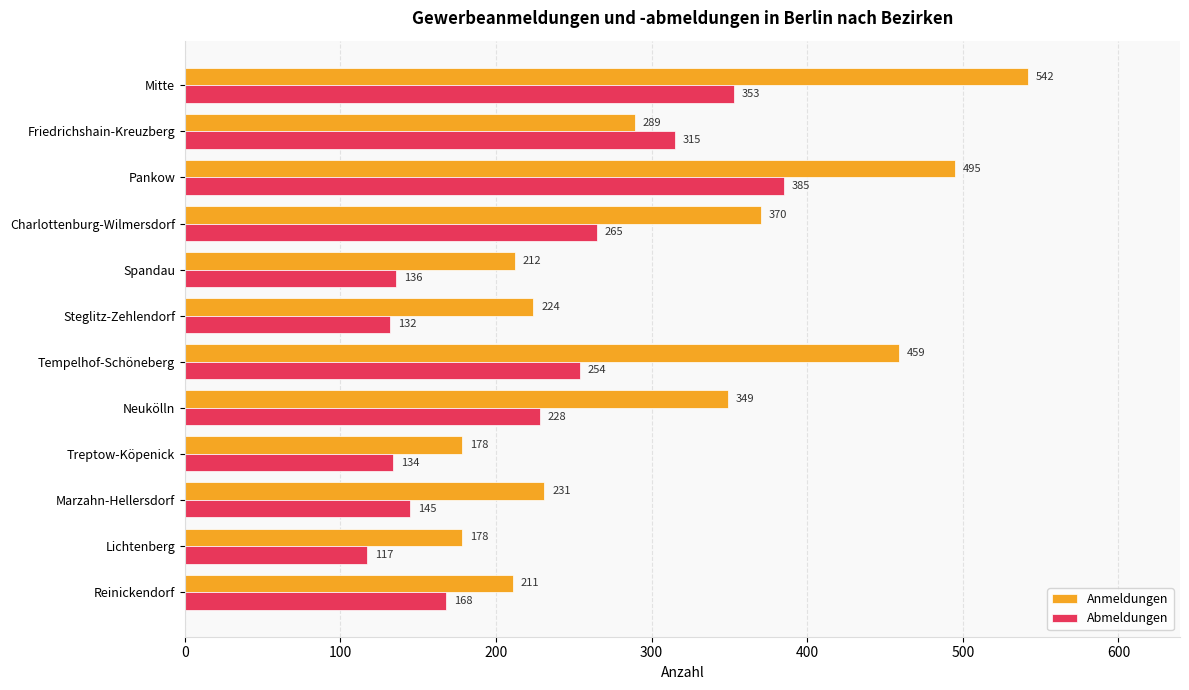

At which label is Abmeldungen closest to 251?

Tempelhof-Schöneberg